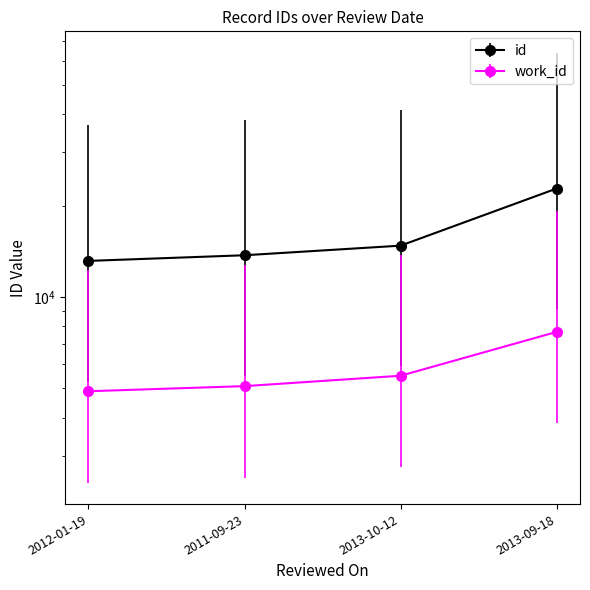

What is the approximate value of id at 2011-09-23, to the nearest 10?

13730